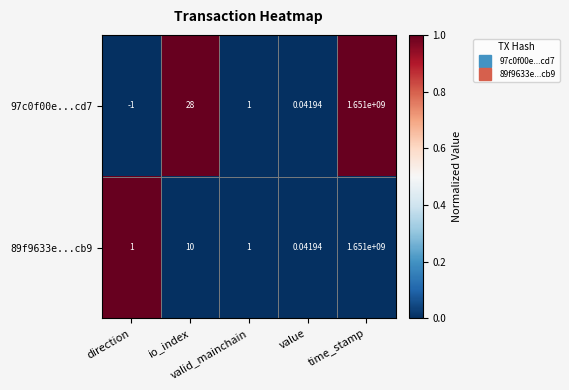

Count the number of categories in the chart.

5